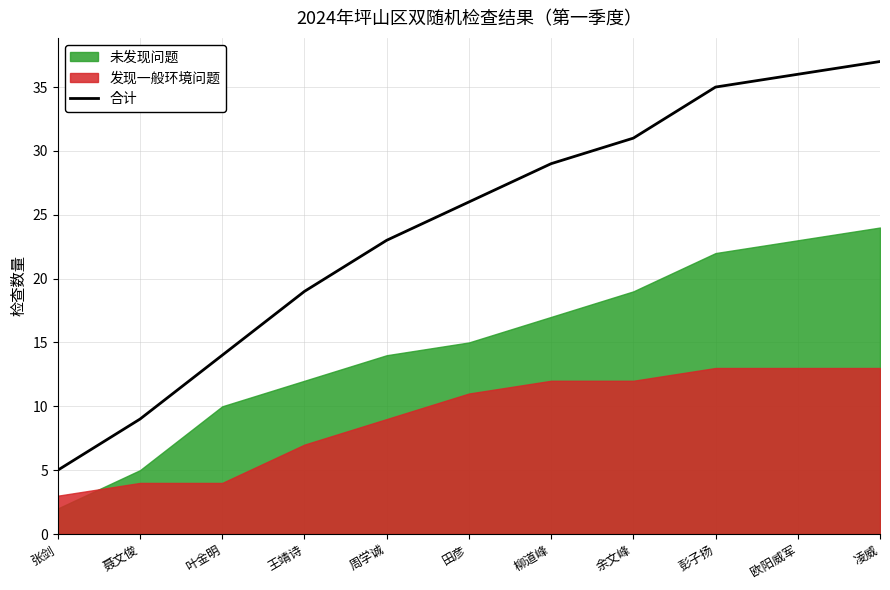

How many values are below 26?

5